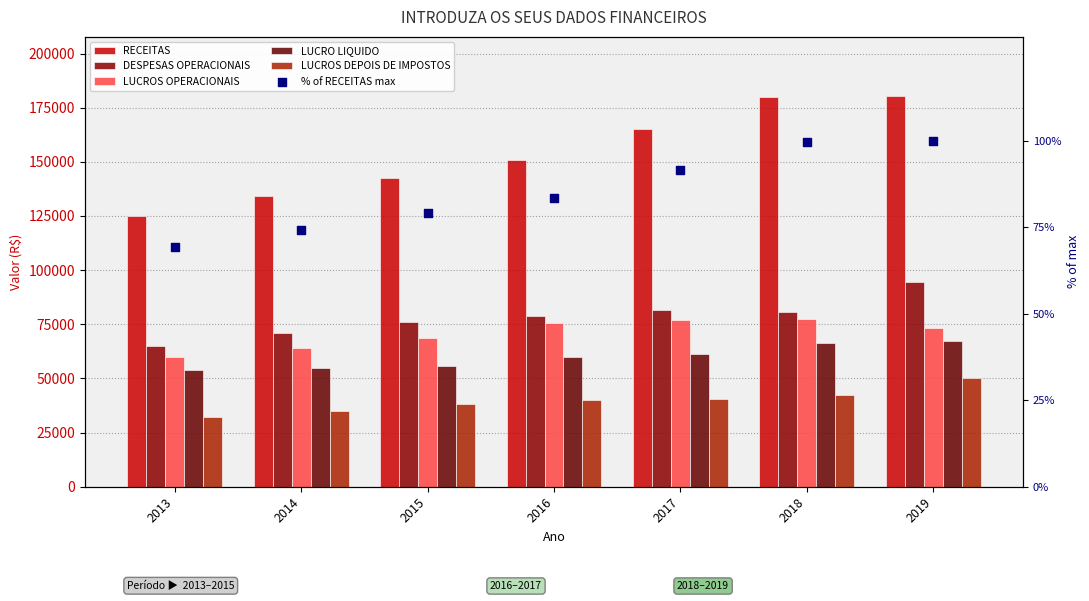

What are all the series names shown in the legend?

RECEITAS, DESPESAS OPERACIONAIS, LUCROS OPERACIONAIS, LUCRO LIQUIDO, LUCROS DEPOIS DE IMPOSTOS, % of RECEITAS max